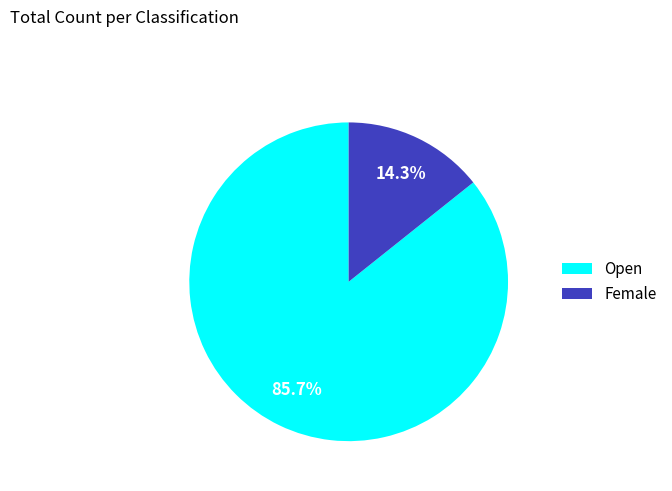

Which slice is the largest?

Open